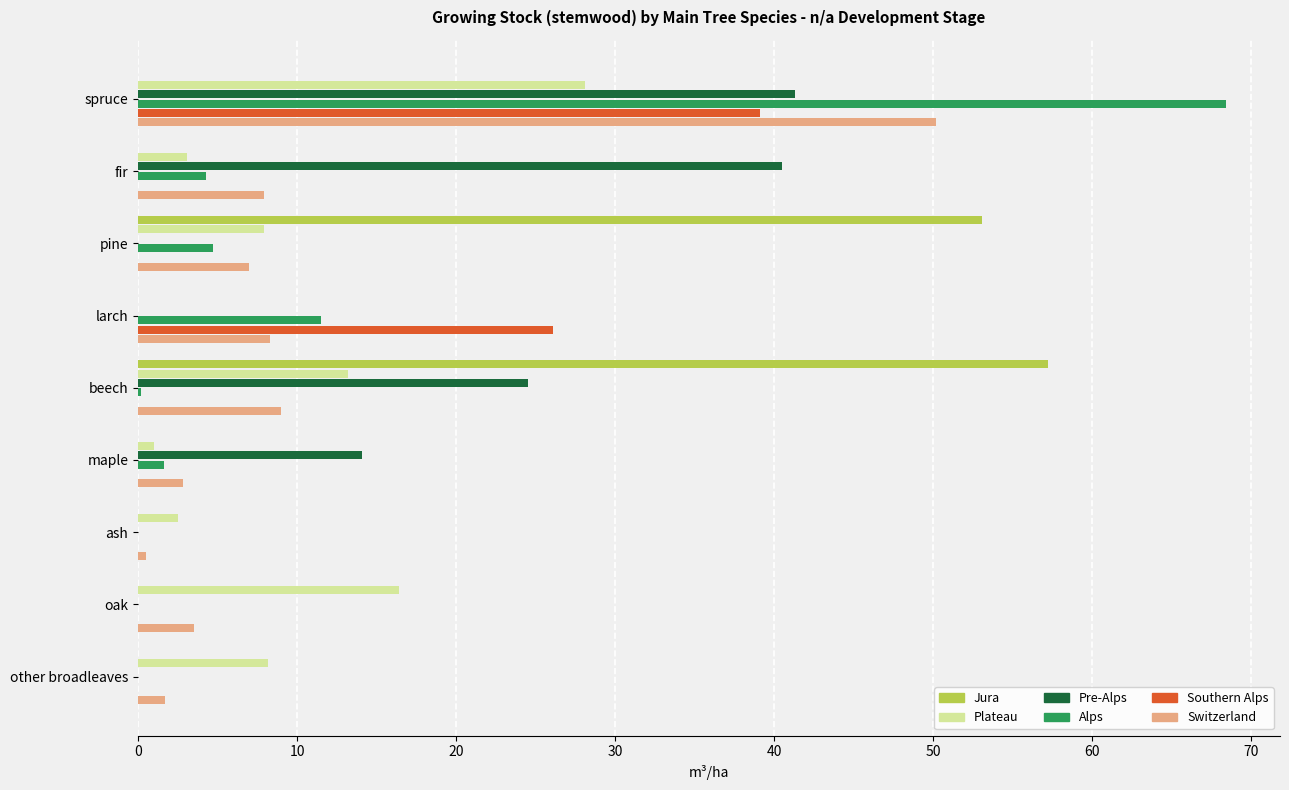

Between larch and beech, which series saw the biggest shift?

Jura